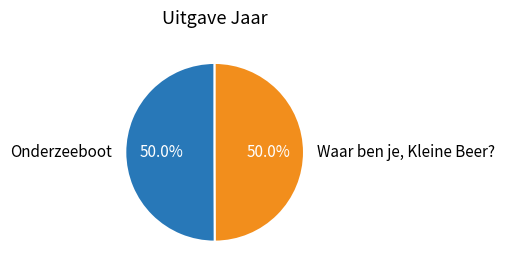

True or false: Onderzeeboot accounts for 45% of the total.

False